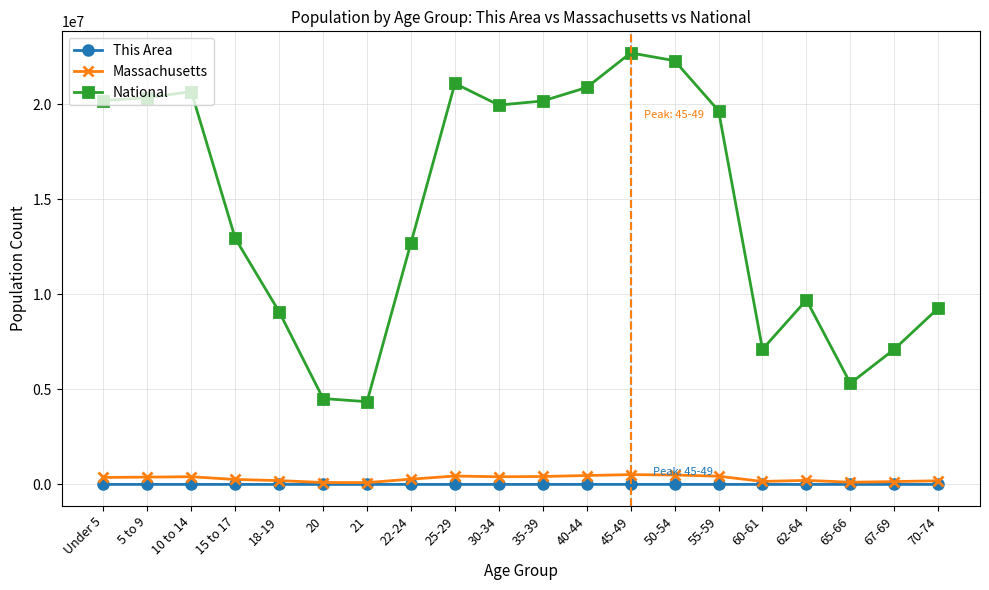

What is the value of the Massachusetts point at the 5th from the left?

202220